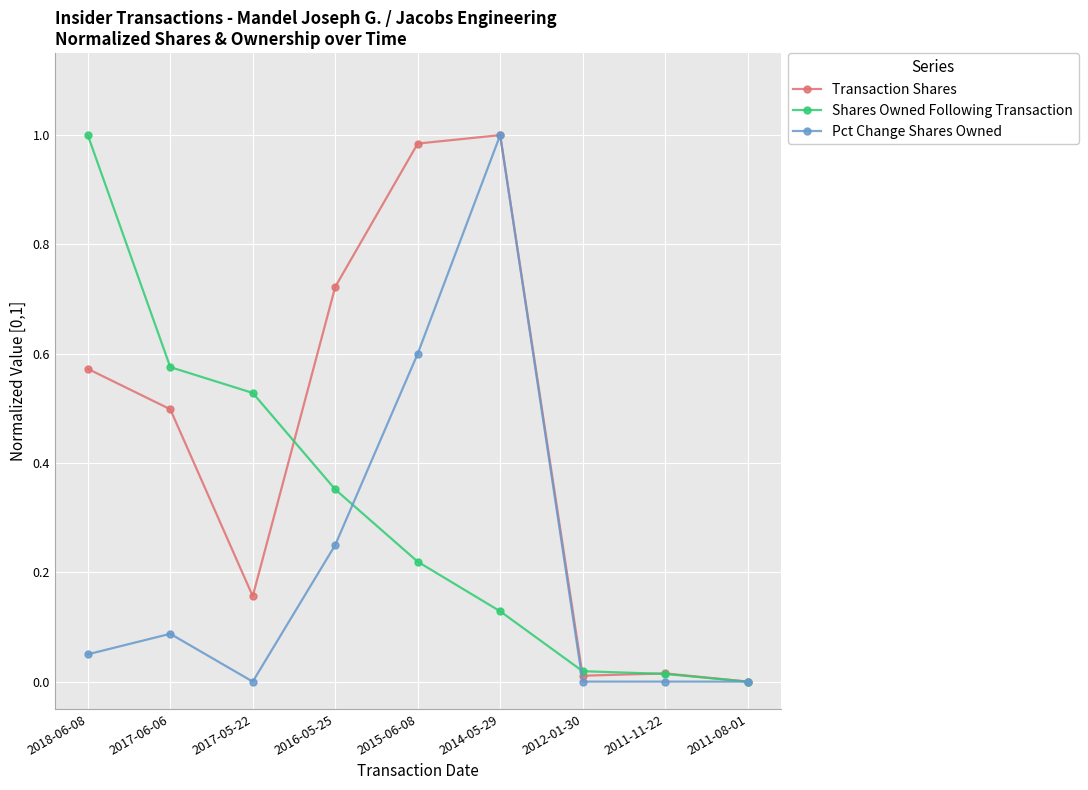

The Pct Change Shares Owned series shows 1.0 at 2015-06-08. True or false?

False